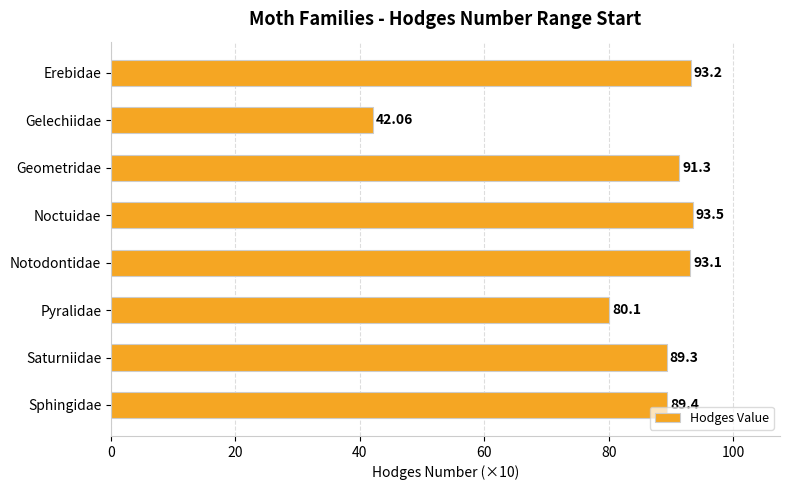

What is the label of the 2nd bar from the top?

Gelechiidae